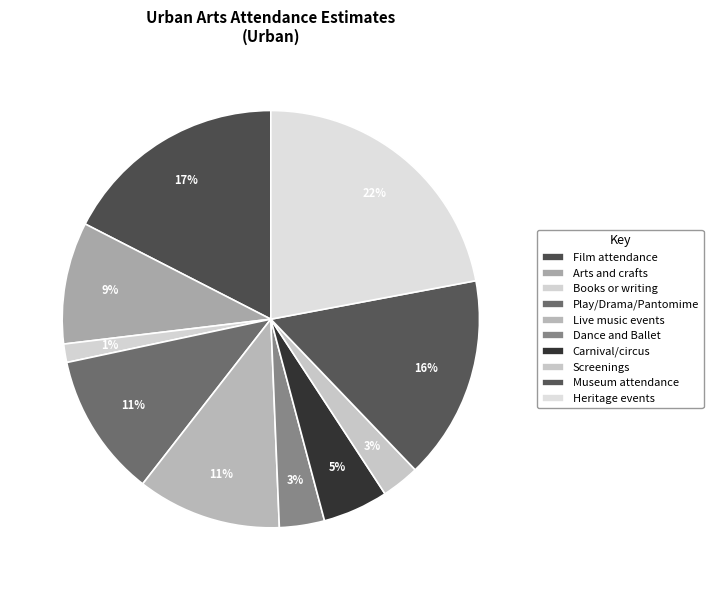

To the nearest percent, what is the difference between the Books or writing and Dance and Ballet slice percentages?

2%